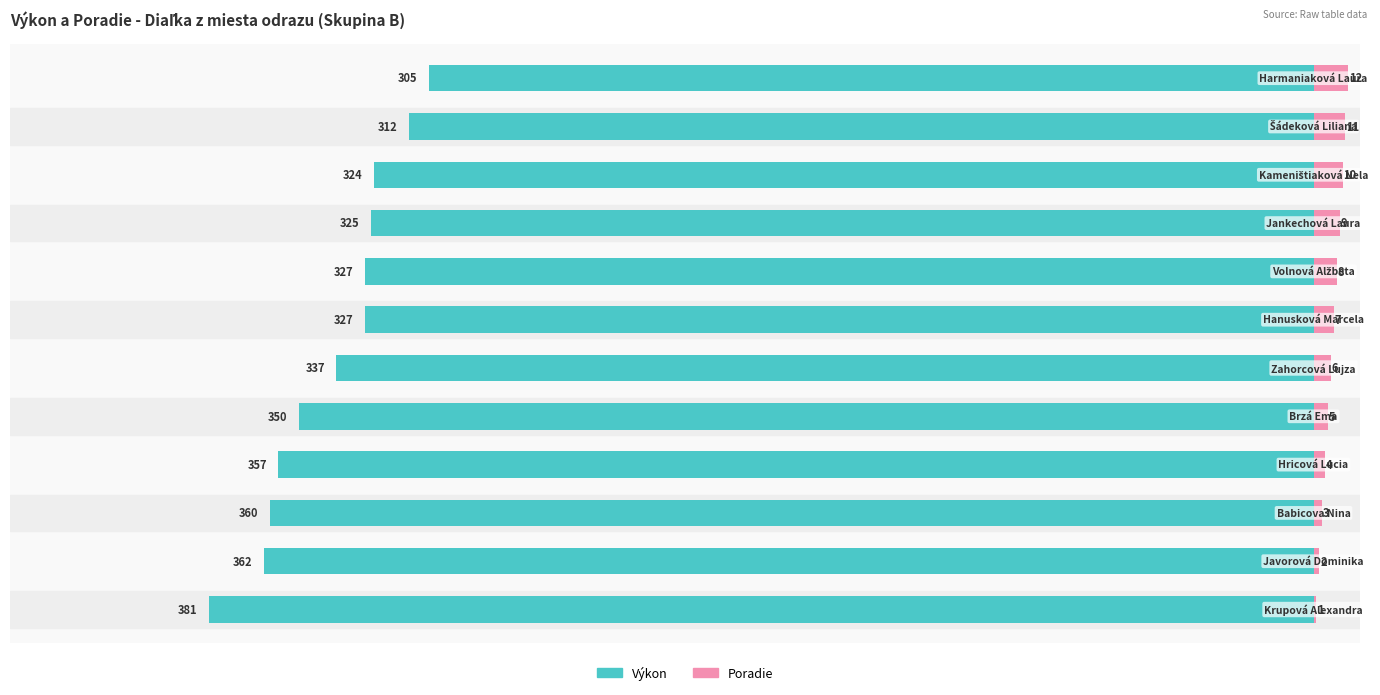

Reading left to right, list all the values displayed in this chart.

Výkon: -381	-362	-360	-357	-350	-337	-327	-327	-325	-324	-312	-305
Poradie: 1	2	3	4	5	6	7	8	9	10	11	12